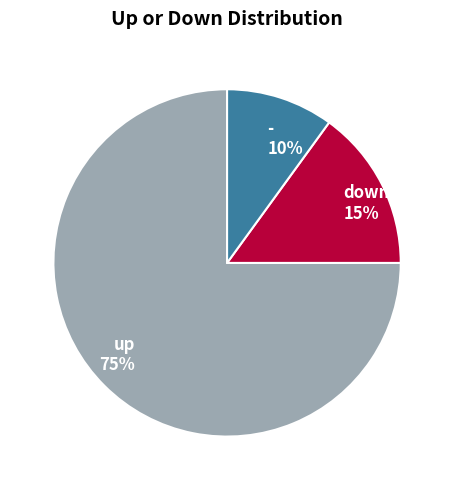

Between down and up, which is larger?

up